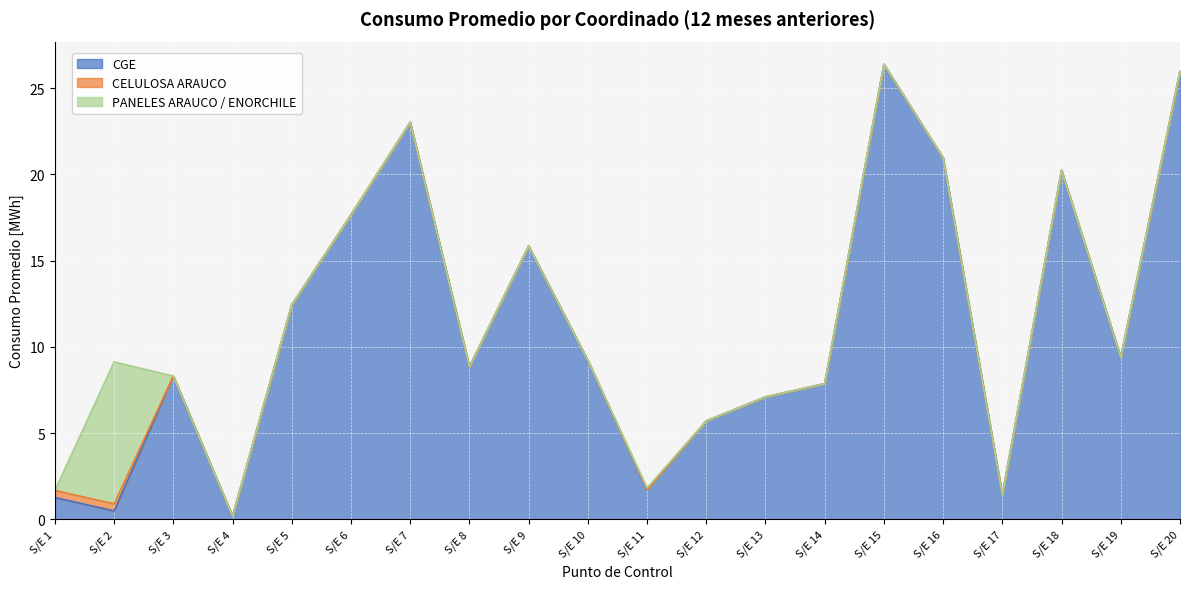

Is it true that CELULOSA ARAUCO equals 0.0 at S/E 17?

True